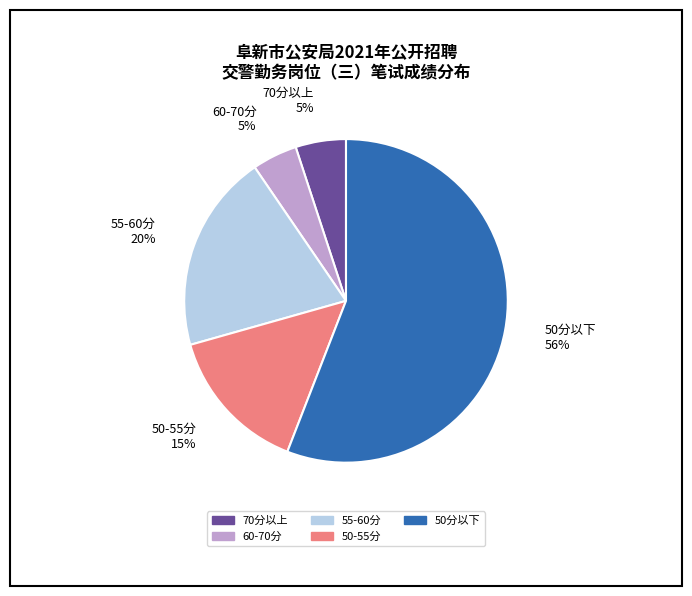

Is it true that 50分以下 56% is 48% of the pie?

False